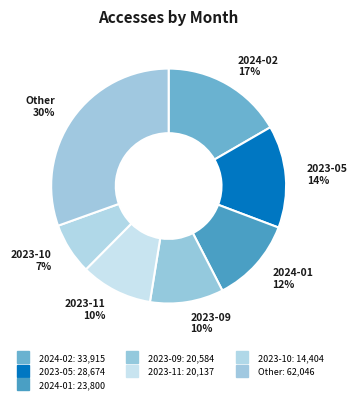

How many slices are in this pie chart?

7